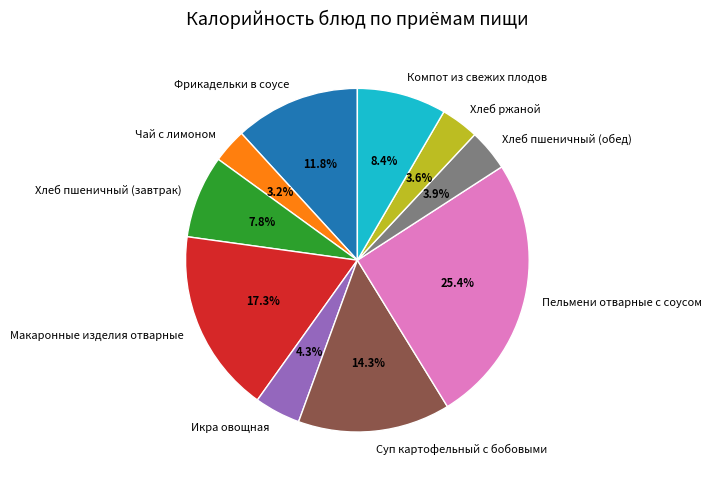

Is there a majority slice in this chart?

No